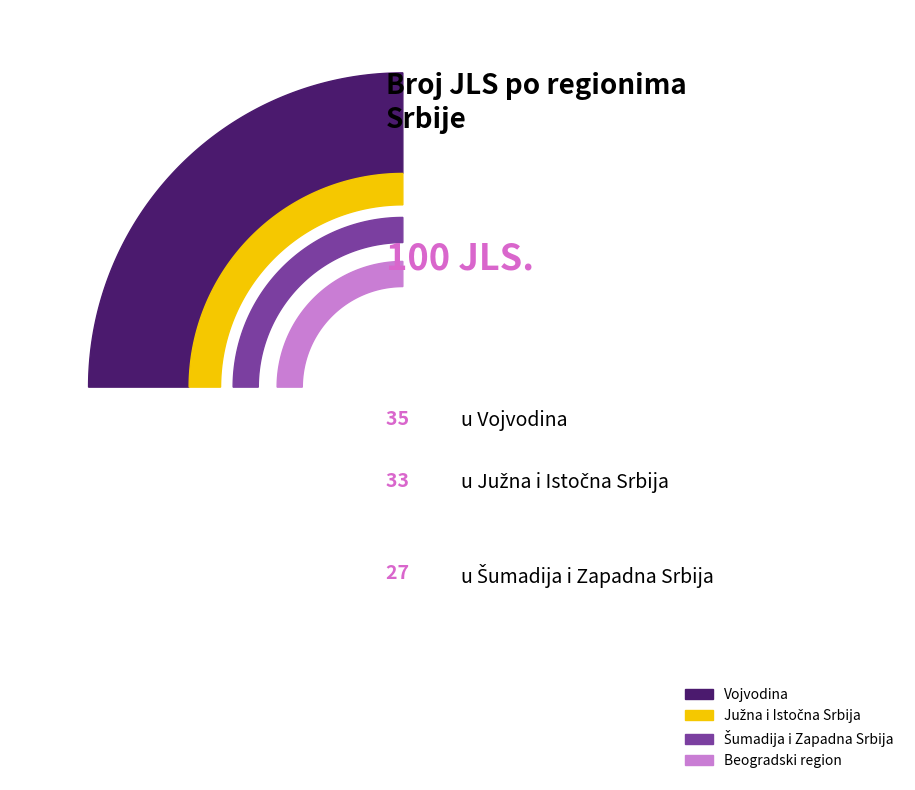

What is the smallest slice in the pie chart?

Beogradski region